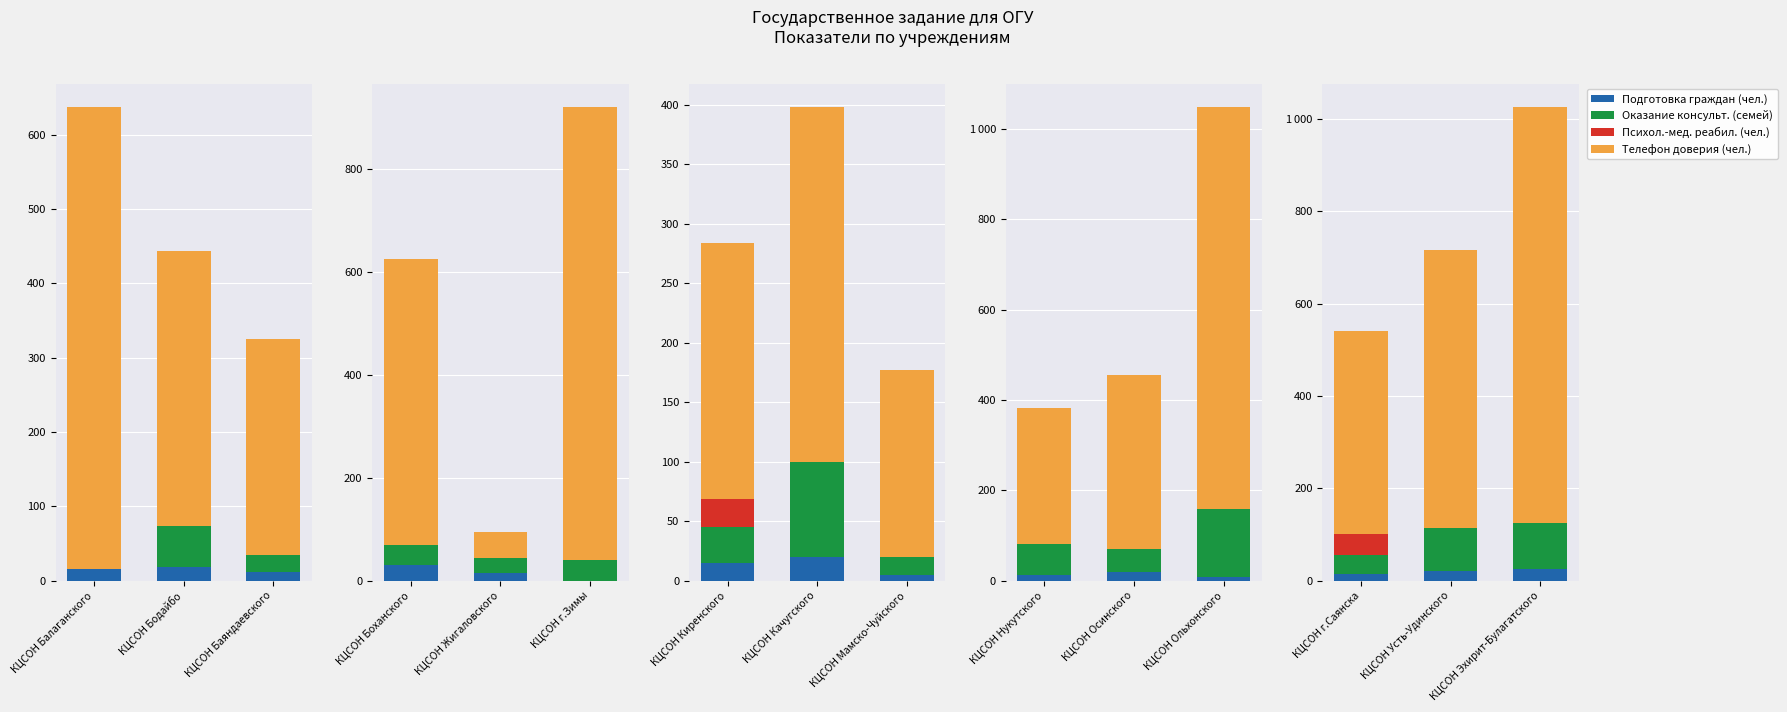

List the series in order of their peak value, highest first.

Телефон доверия (чел.), Оказание консульт. (семей), Психол.-мед. реабил. (чел.), Подготовка граждан (чел.)